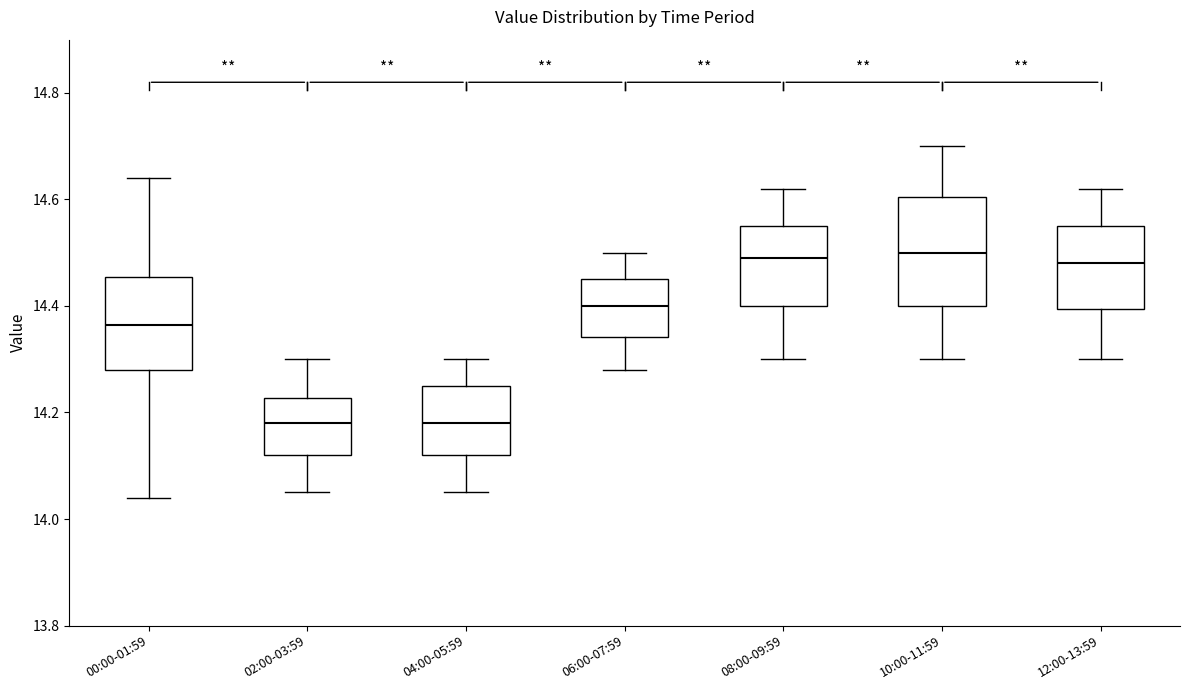

Where does the median line of the box for 08:00-09:59 sit on the y-axis? The values are not printed on the chart, so give them approximately, as read against the axis.

14.50